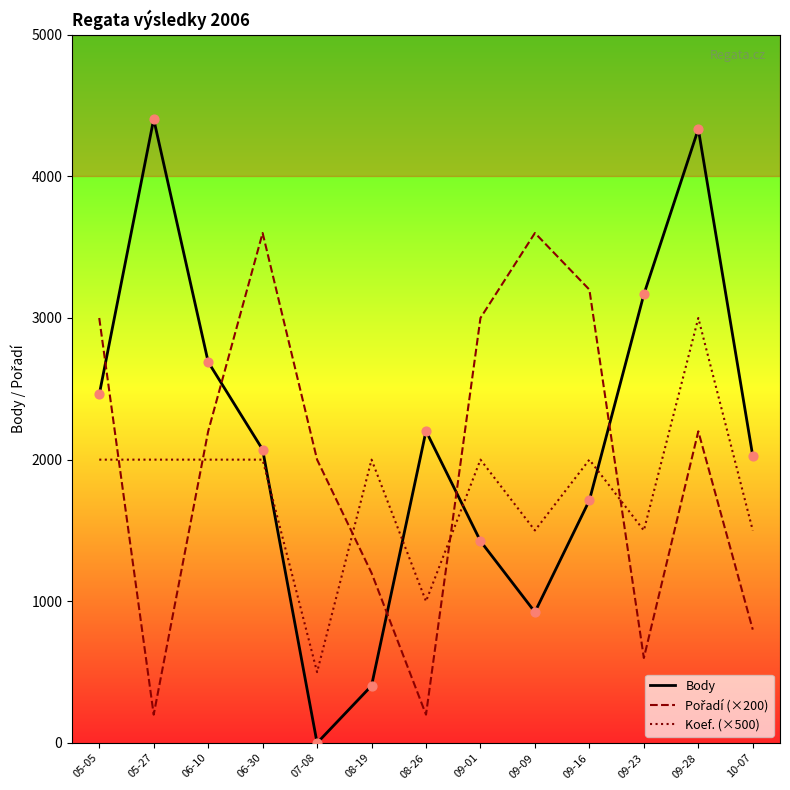

Which series has the largest range (max minus min)?

Body